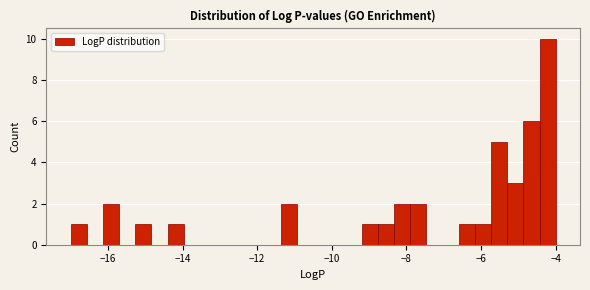

Around what value on the x-axis is the tallest bar? Give the approximate position of its centre, as read against the axis.

-4.2